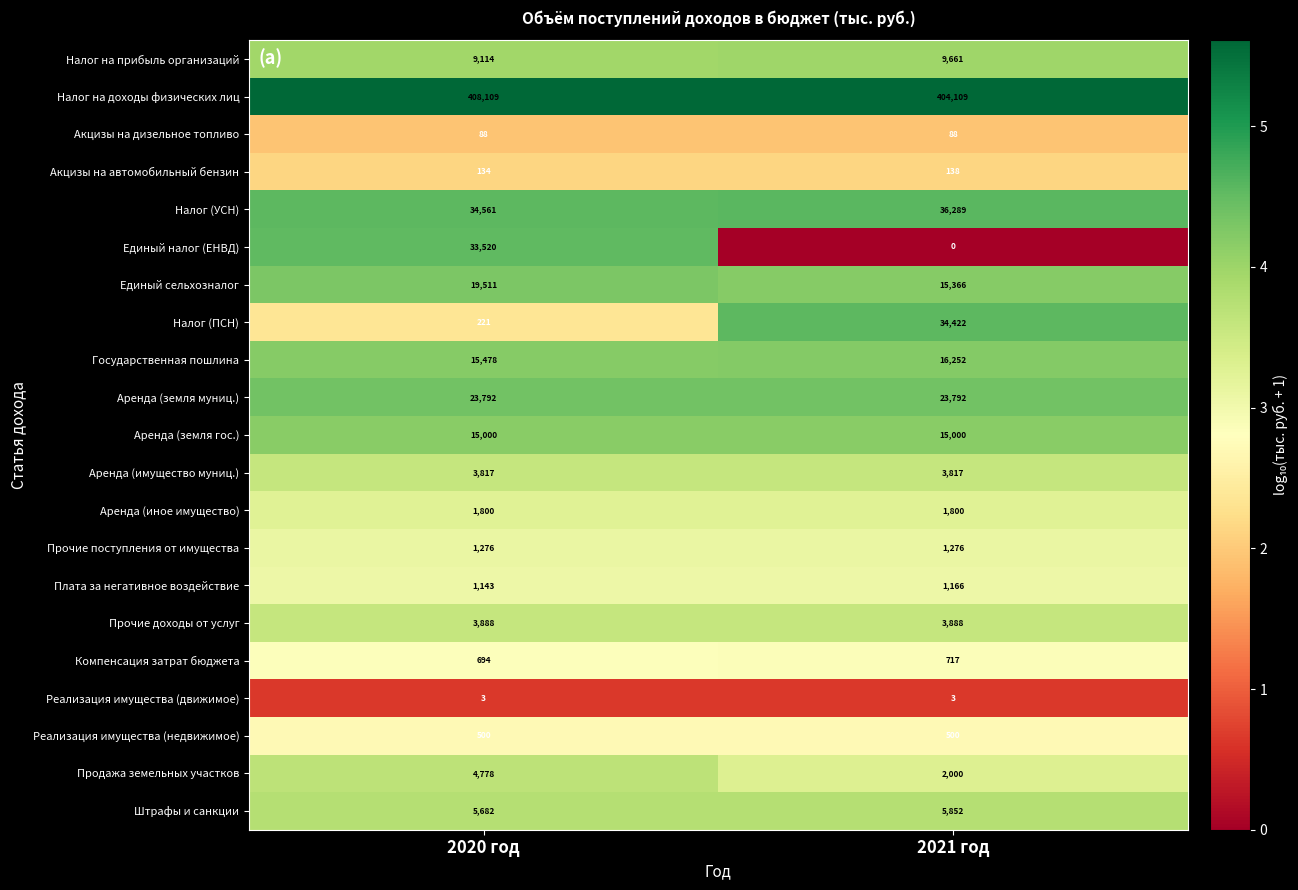

Which label corresponds to the largest value in the chart?

2020 год